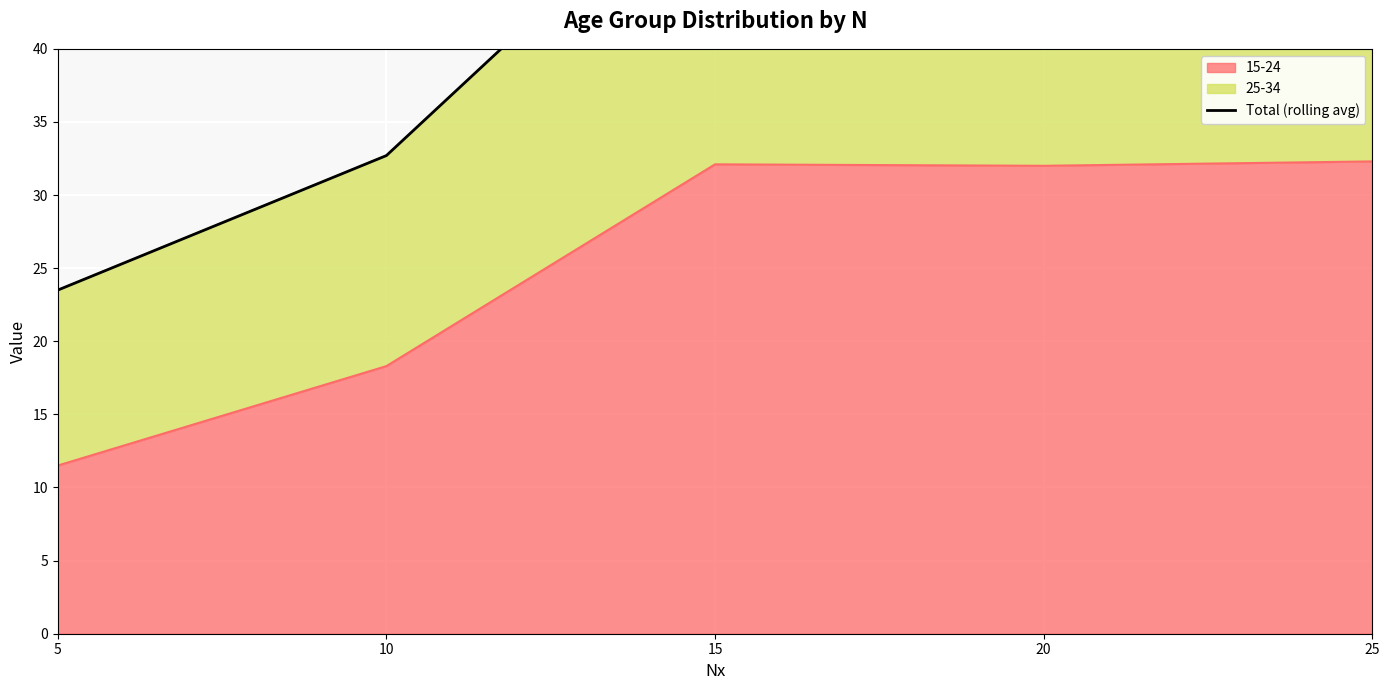

Is it true that 15-24 equals 32.0 at 20?

True